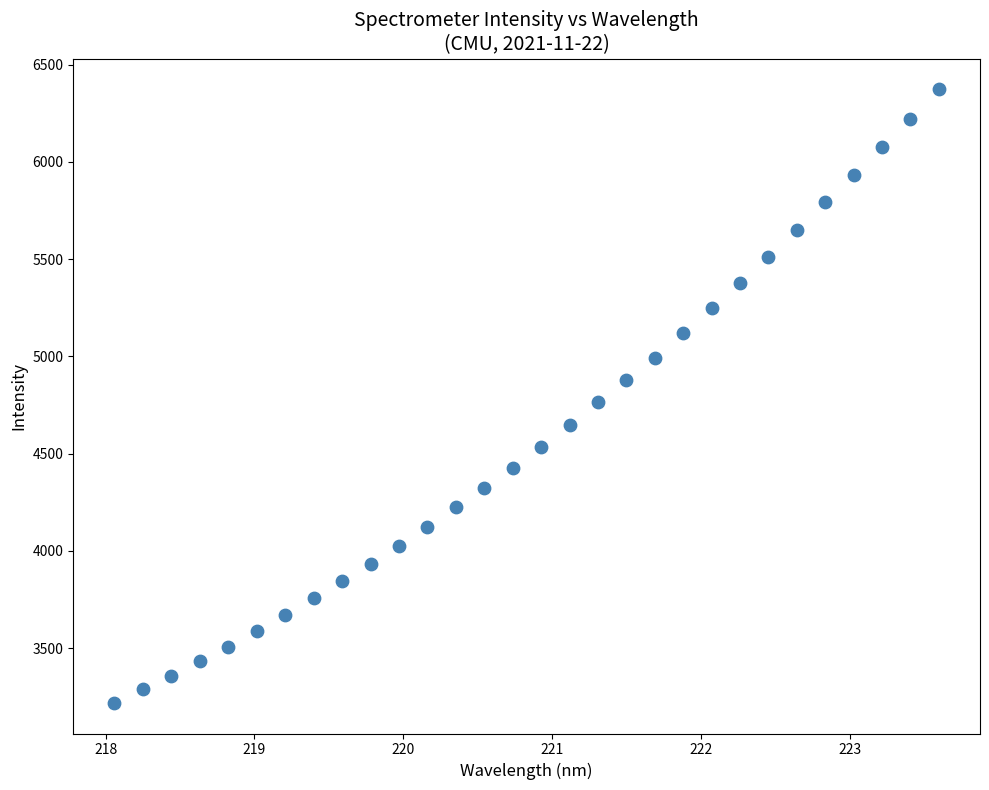

What is the range of Y values (max minus min)?

3155.3